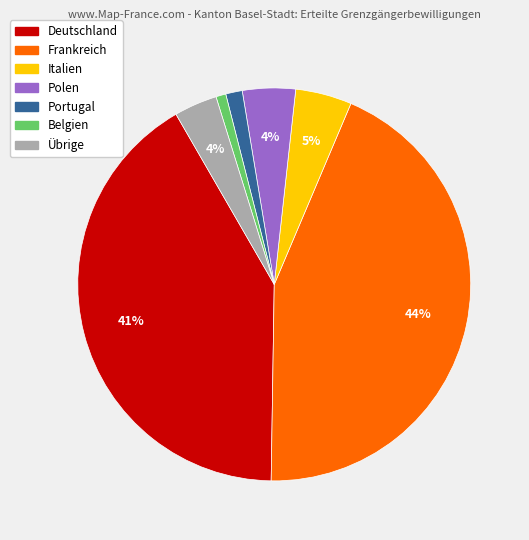

How many slices are in this pie chart?

7